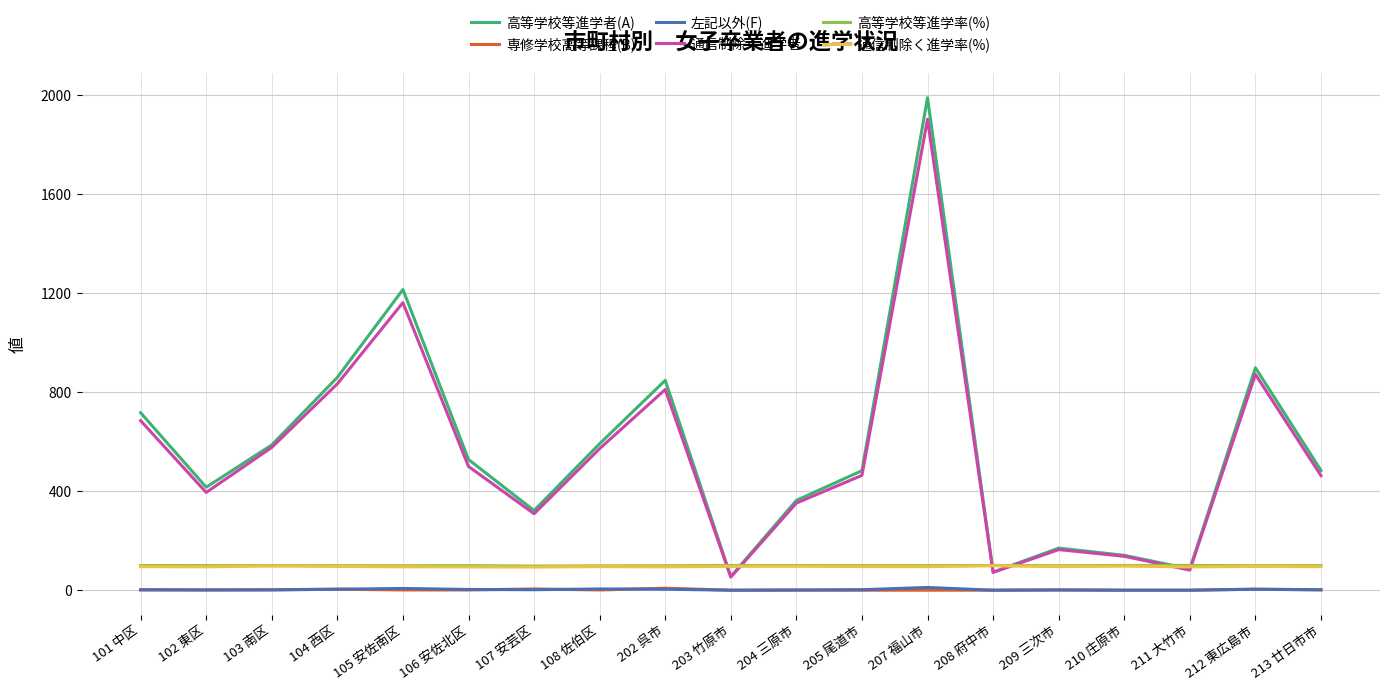

Which series has the largest range (max minus min)?

高等学校等進学者(A)